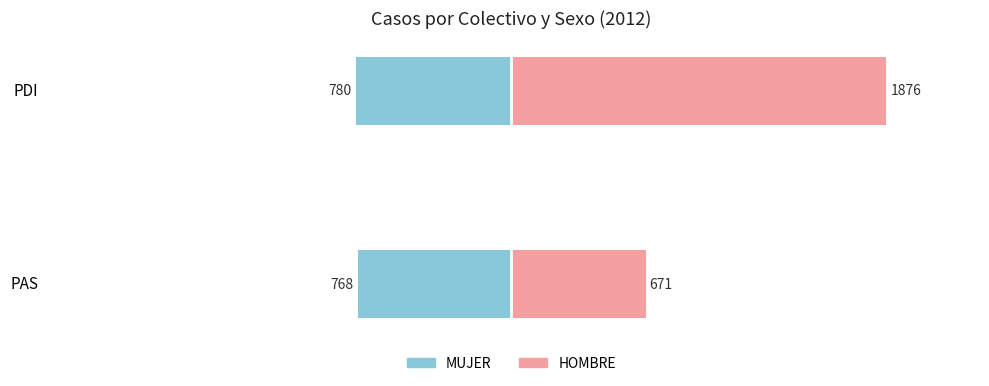

What are all the series names shown in the legend?

MUJER, HOMBRE